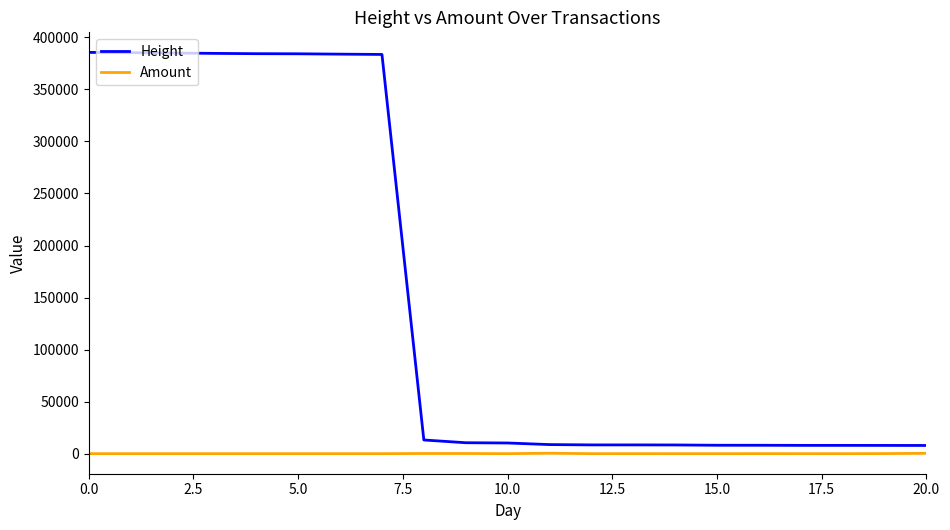

What are all the series names shown in the legend?

Height, Amount